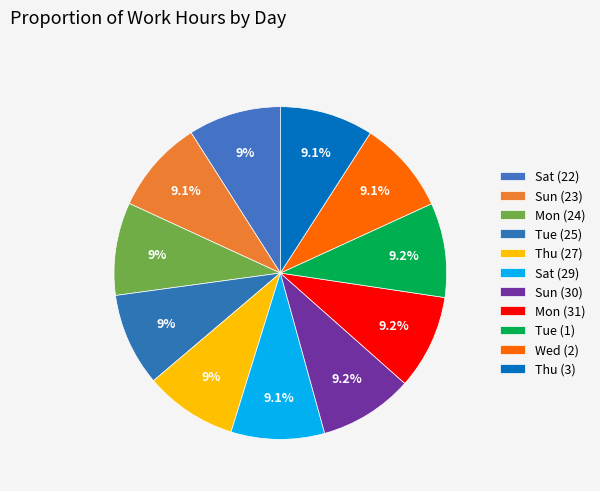

To the nearest percent, what is the combined percentage of Tue (25) and Sun (30)?

18%